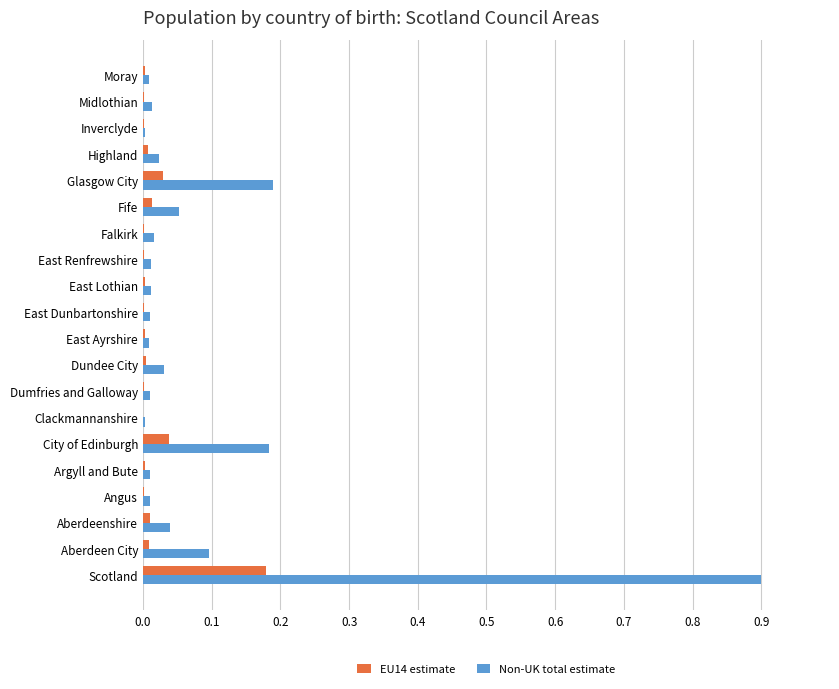

Which category has the highest value across all series?

Scotland